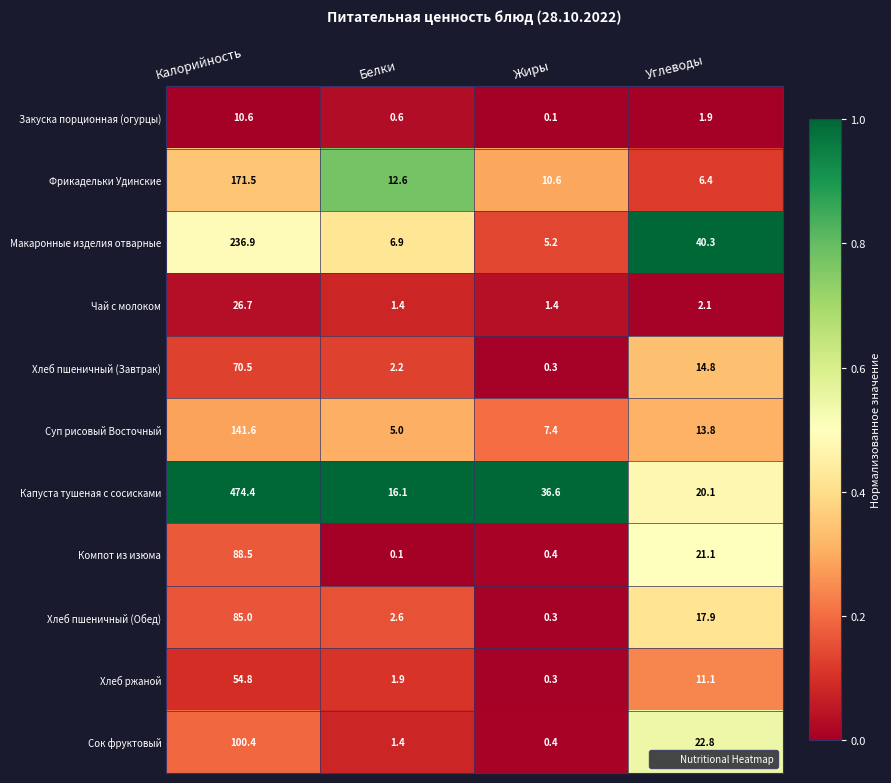

What is the sum of the Капуста тушеная с сосисками values at Калорийность and Жиры?

511.0